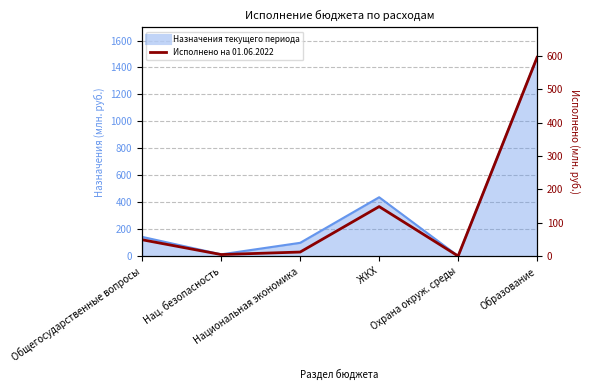

What is the greatest value displayed?

595.4